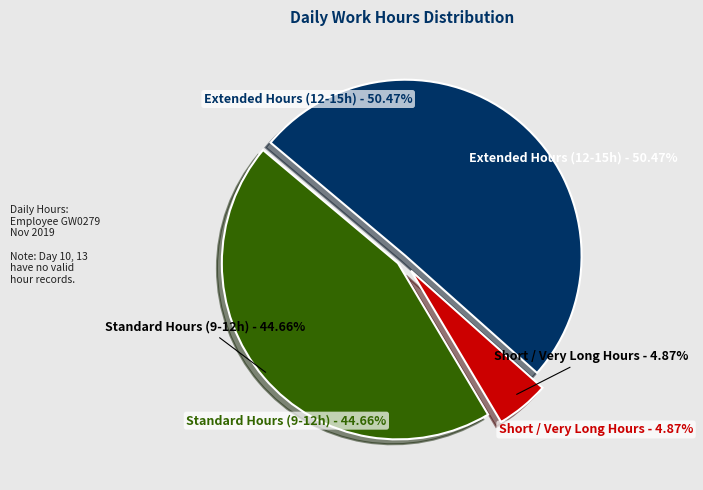

Is there a majority slice in this chart?

Yes